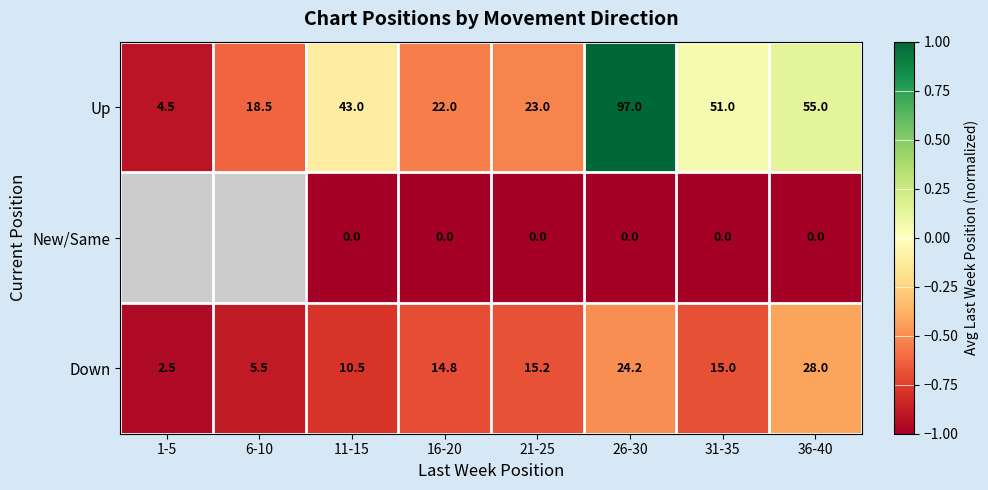

Is the value of Down at 26-30 greater than the value of New/Same at 16-20?

Yes